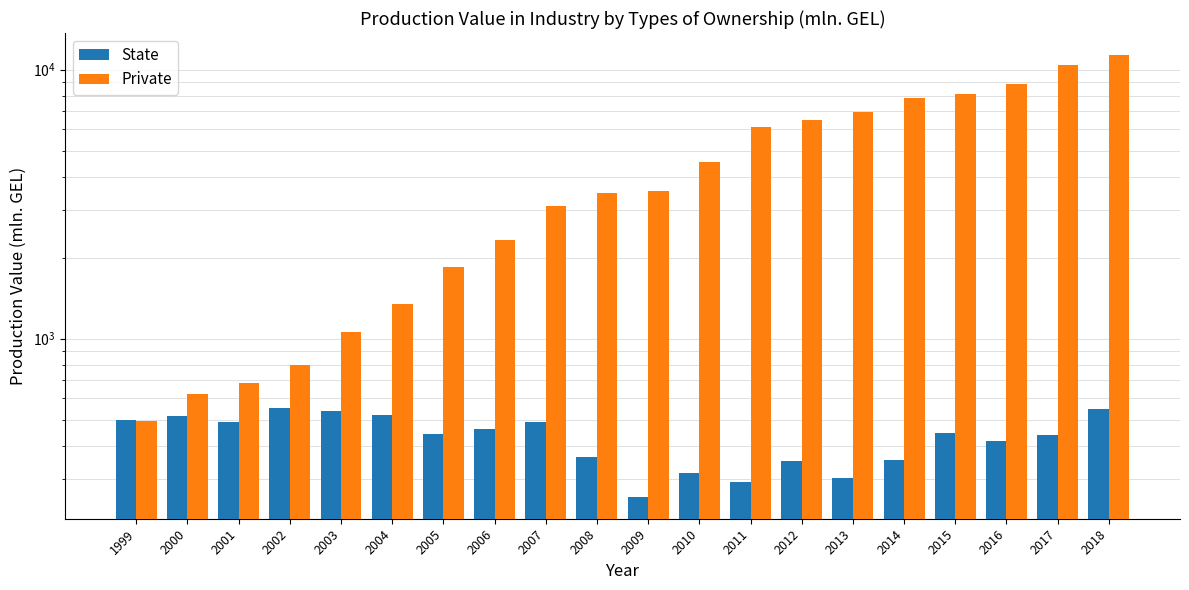

Reading left to right, what are all the values shown in this chart?

State: 496.3	517.8	491.5	553.2	540.0	518.9	442.5	459.9	490.0	363.3	258.6	316.8	293.5	352.2	304.3	352.5	447.0	416.7	436.5	547.3
Private: 495.4	622.5	684.5	798.4	1059.1	1344.3	1848.5	2326.4	3098.6	3467.9	3542.1	4530.4	6108.4	6510.9	6975.6	7812.1	8130.8	8828.7	10368.5	11316.9